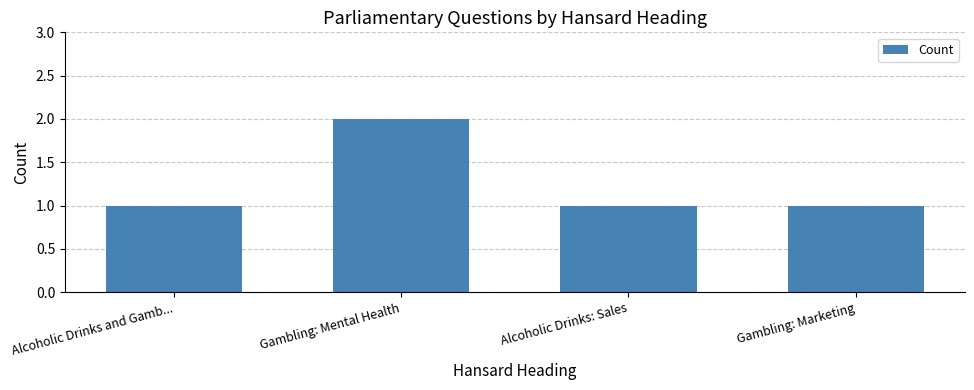

Reading left to right, transcribe all the data shown in this chart.

1	2	1	1